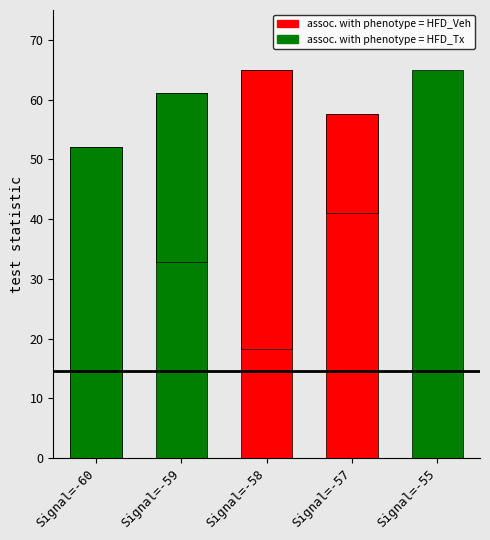

The assoc. with phenotype = HFD_Veh series shows -26.3 at Signal=-55. True or false?

False